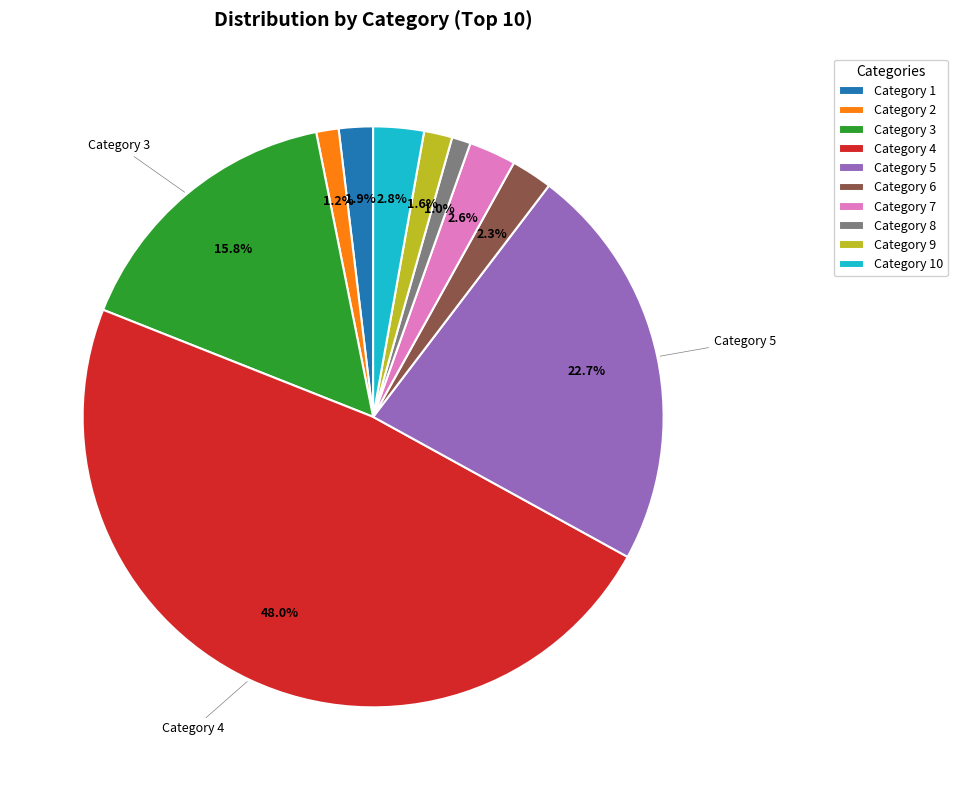

Is there any slice that represents more than half of the pie?

No